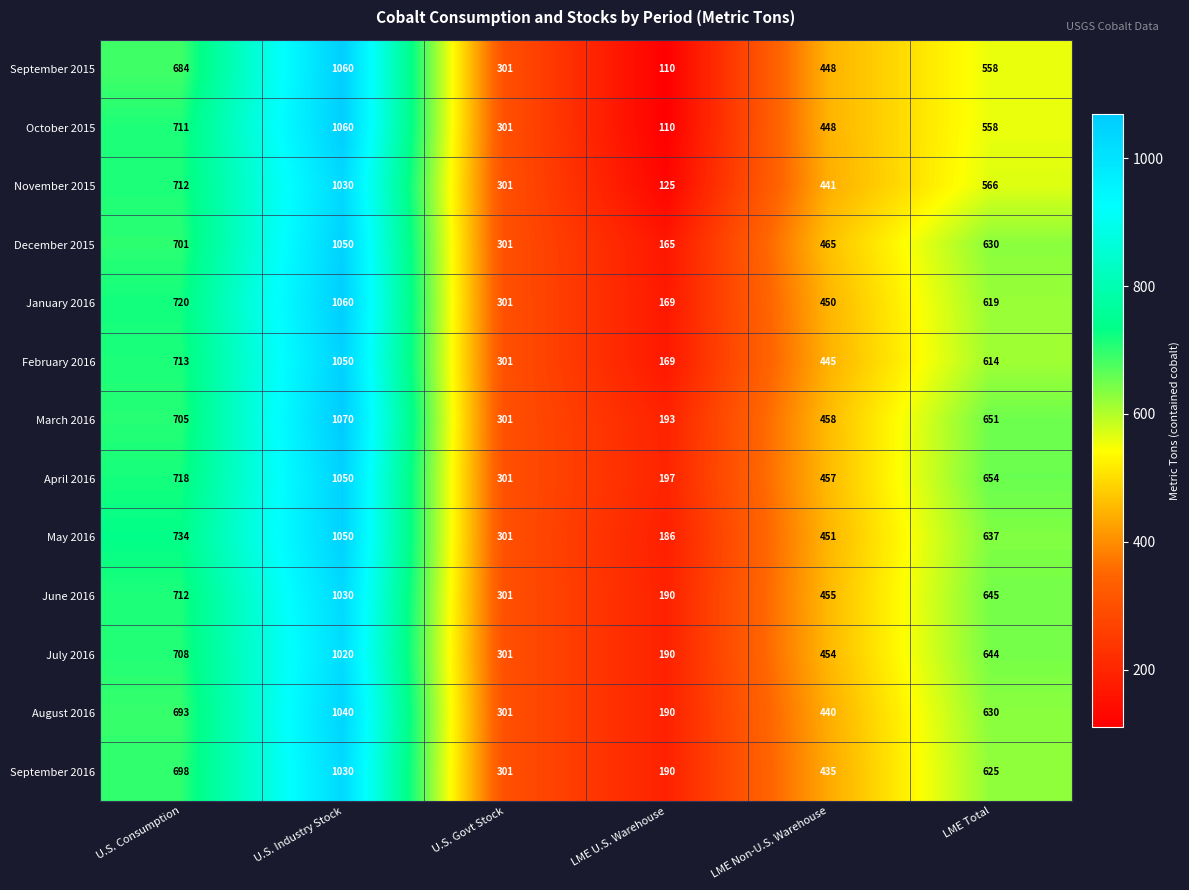

At which label does July 2016 first exceed 644?

U.S. Consumption